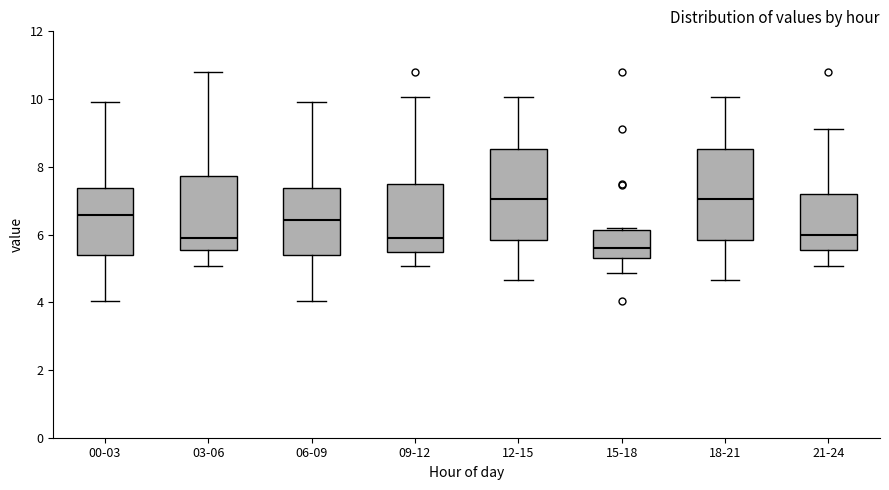

Where does the upper whisker of the box for 18-21 end on the y-axis? The values are not printed on the chart, so give them approximately, as read against the axis.

10.0